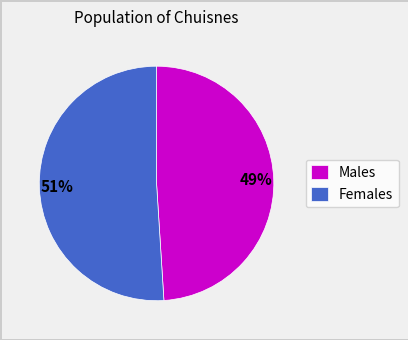

Approximately how many times larger is the value at Males compared to Females?

1.0